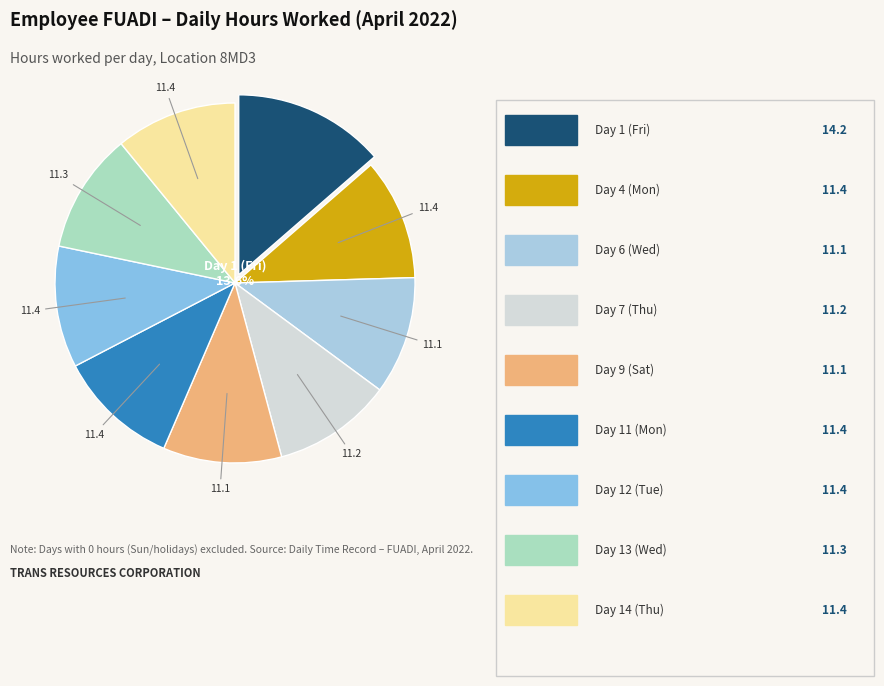

Is there a majority slice in this chart?

No